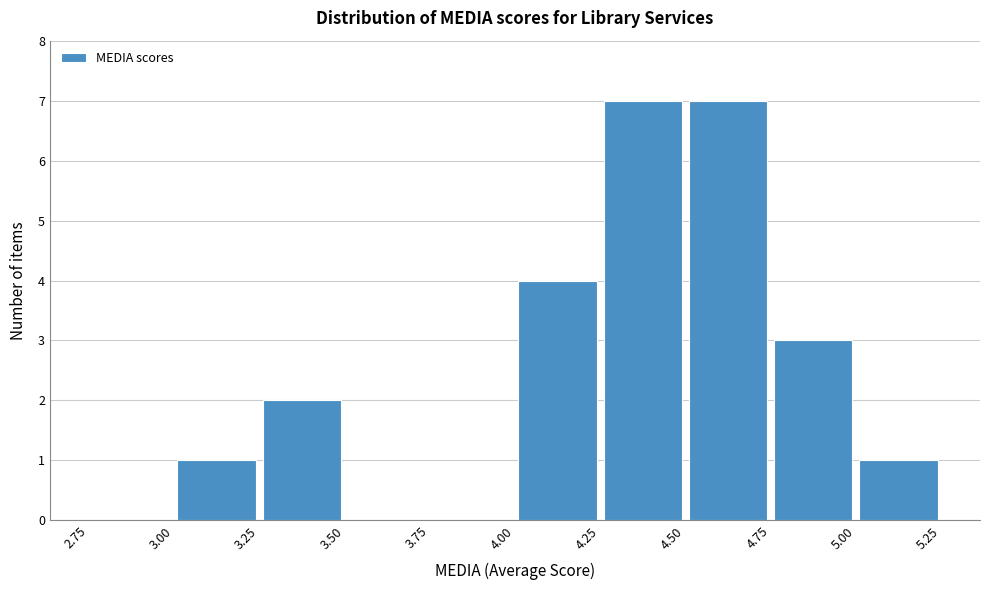

How tall is the bar that spans 3.00 to 3.25 on the x-axis? The values are not printed on the chart, so give them approximately, as read against the axis.

1